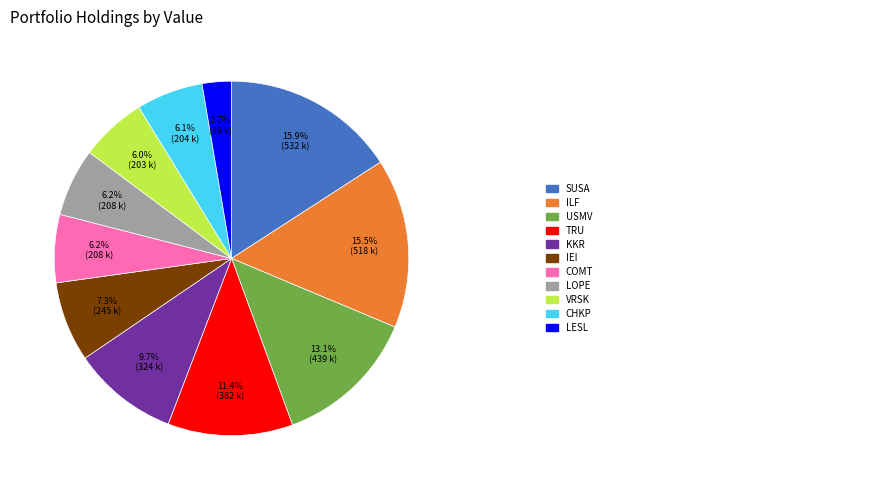

Count the number of slices in the pie.

11